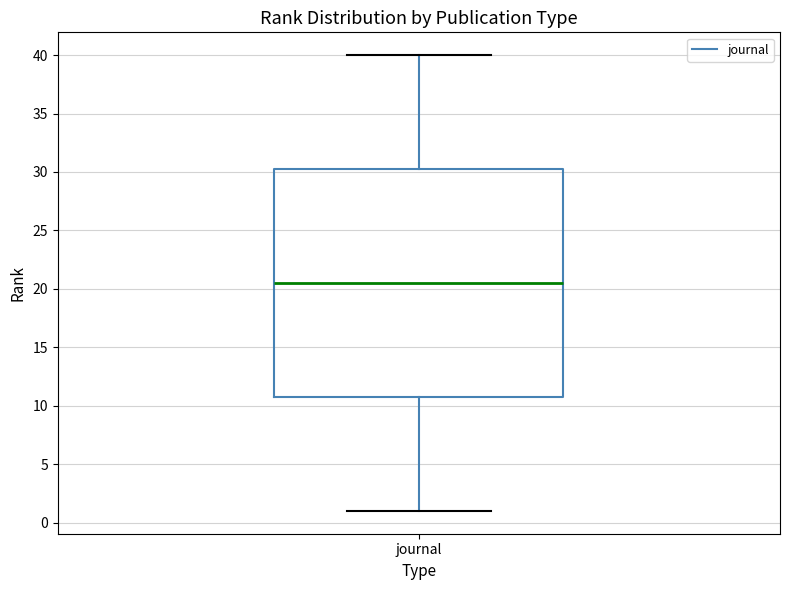

Where is the upper edge of the box for journal on the y-axis? The values are not printed on the chart, so give them approximately, as read against the axis.

30.5